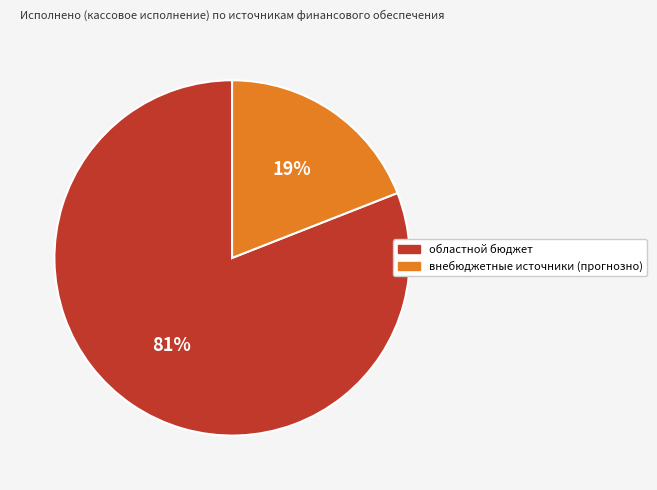

To the nearest percent, what is the difference between the largest and smallest slice percentages?

62%